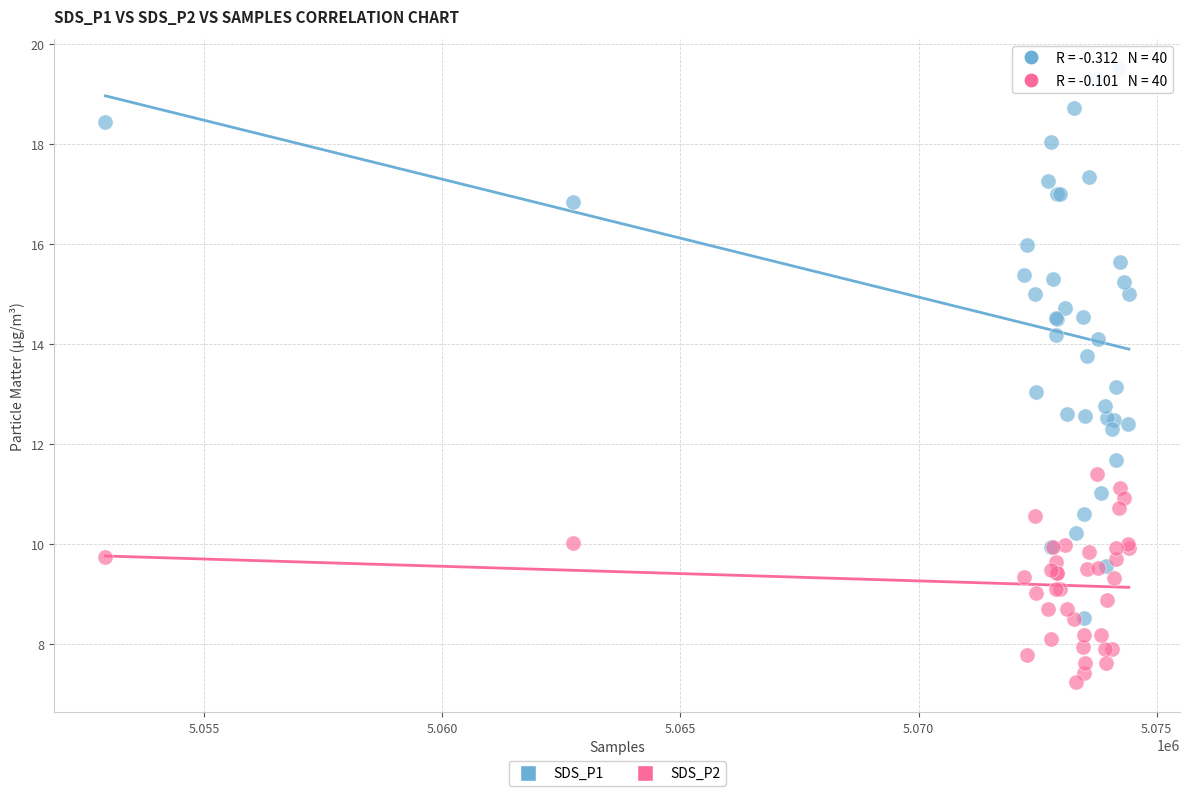

Which series contains the lowest Y value?

SDS_P2